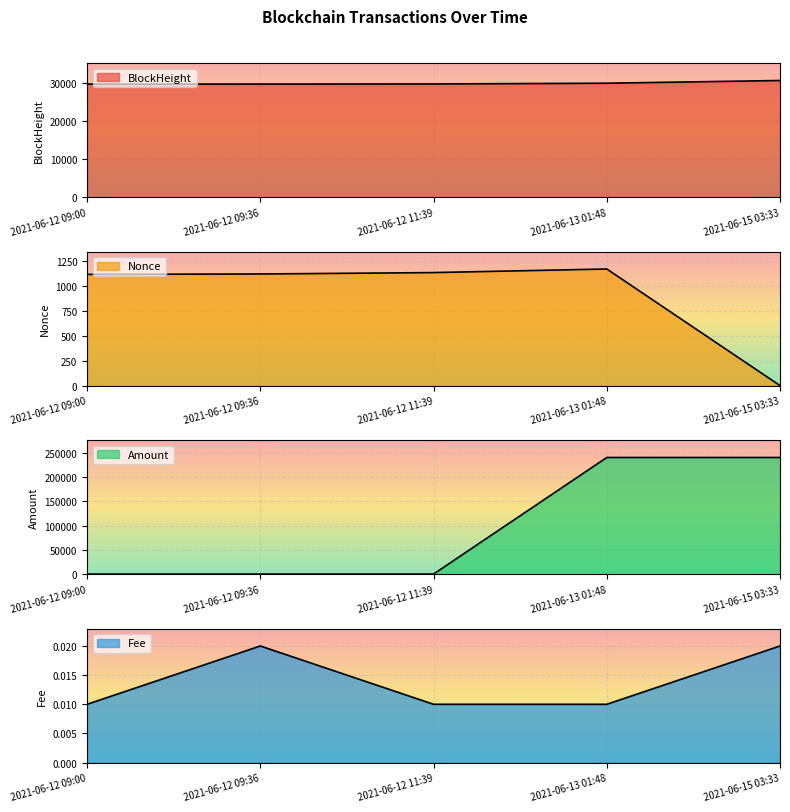

What is the sum of all Amount values?

479989.7